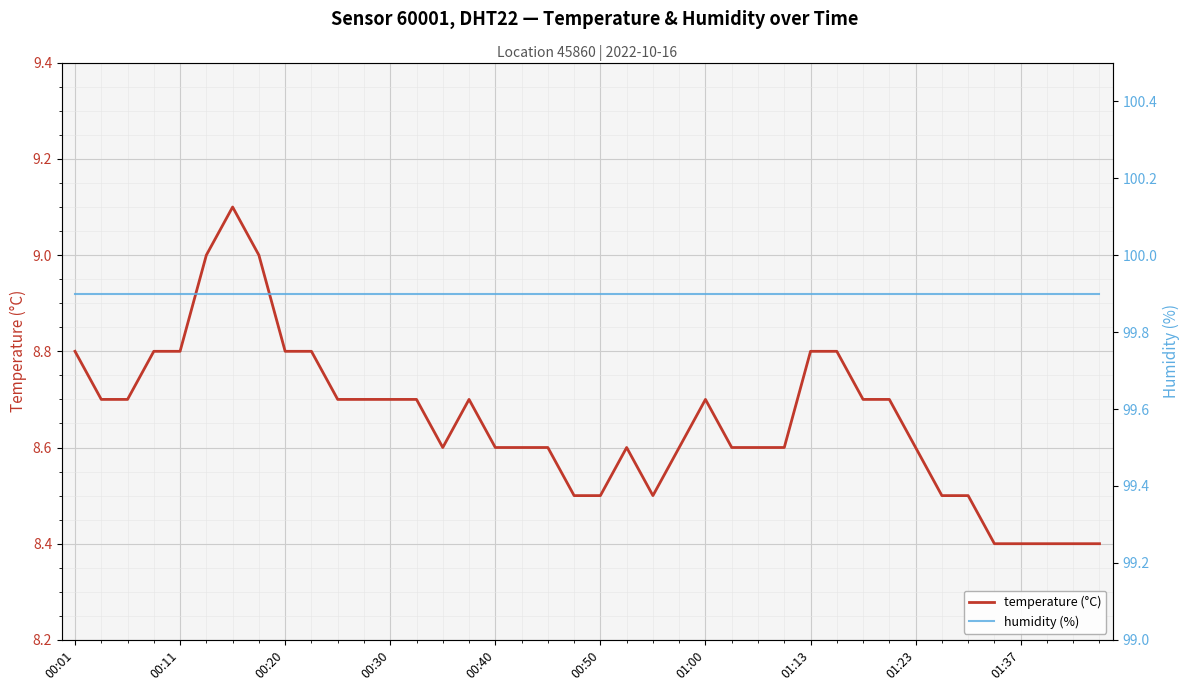

Which series has the largest total across all categories?

humidity (%)